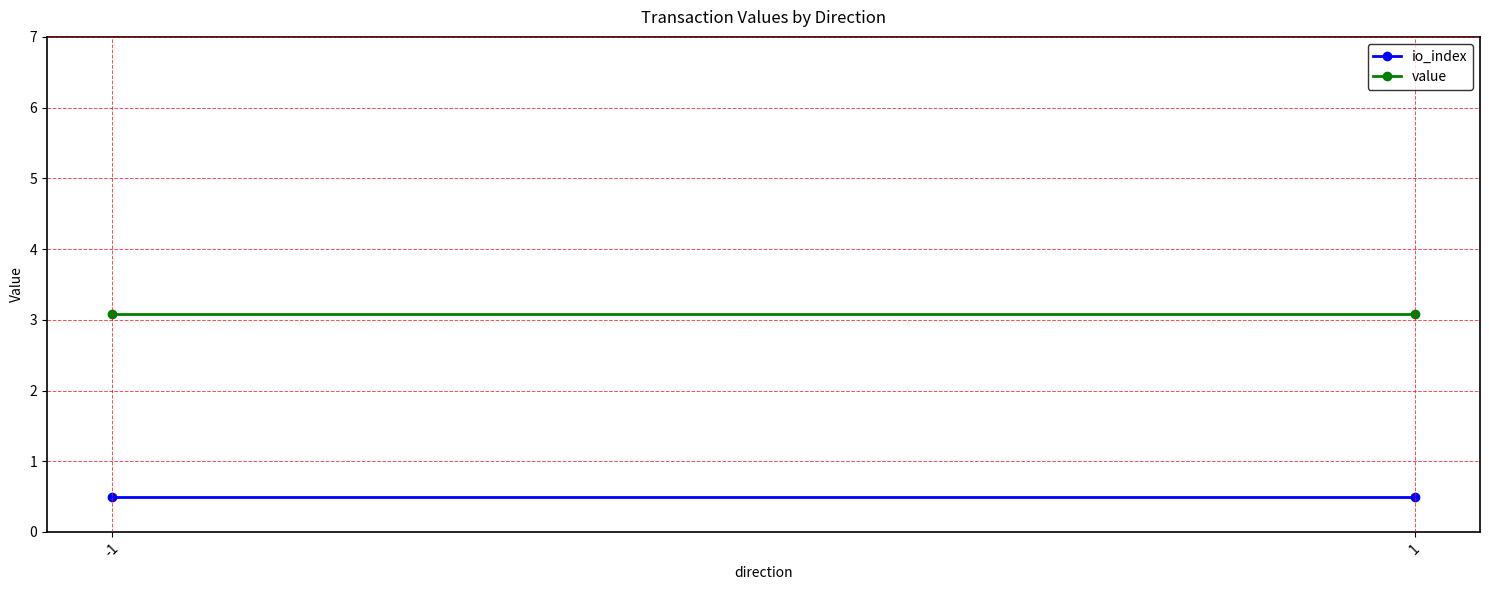

At which label is value closest to 3?

-1